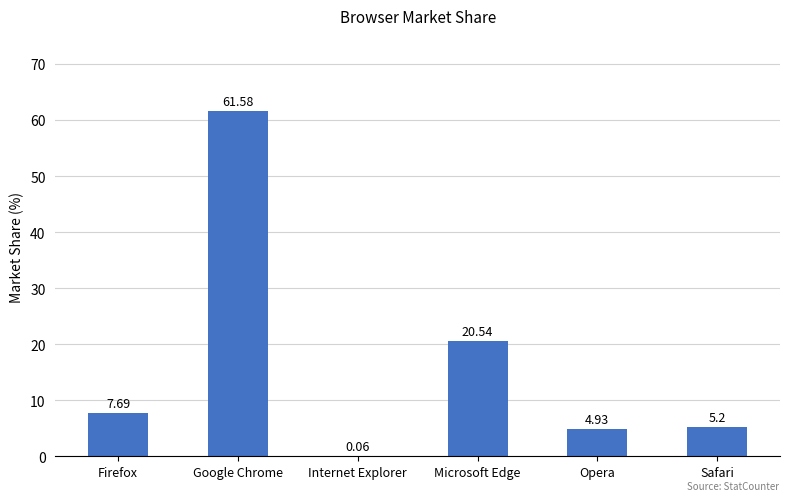

What is the sum of the values at Opera and Internet Explorer?

5.0